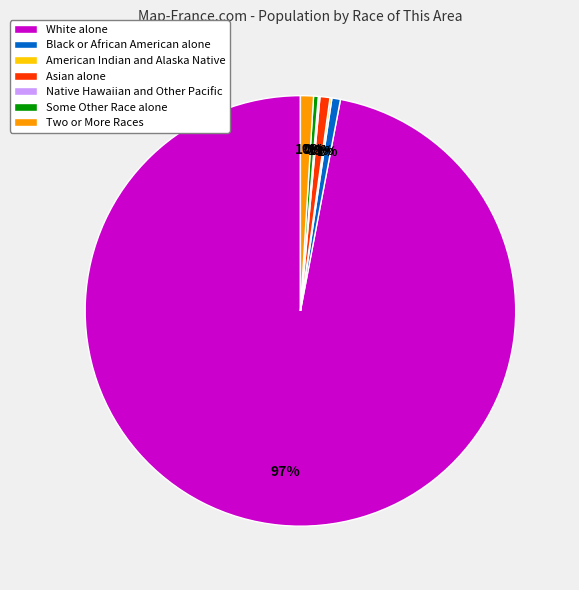

True or false: Black or African American alone accounts for 11% of the total.

False